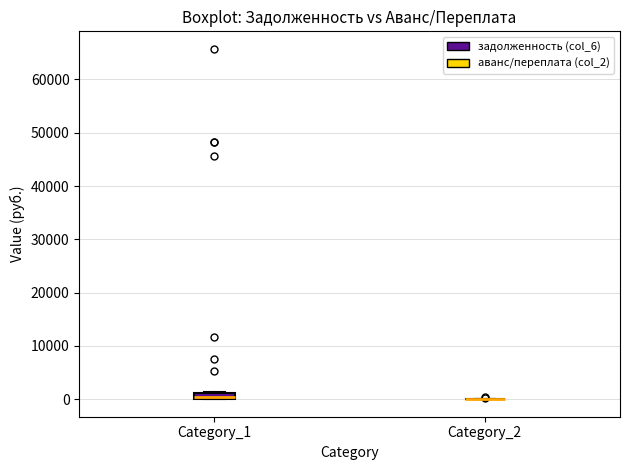

Comparing the boxes themselves (not the whiskers), which one is the tallest?

Category_1